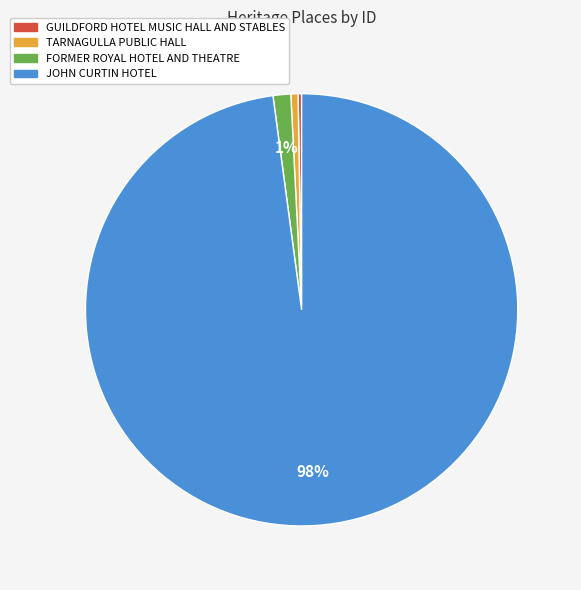

True or false: TARNAGULLA PUBLIC HALL accounts for 1% of the total.

True